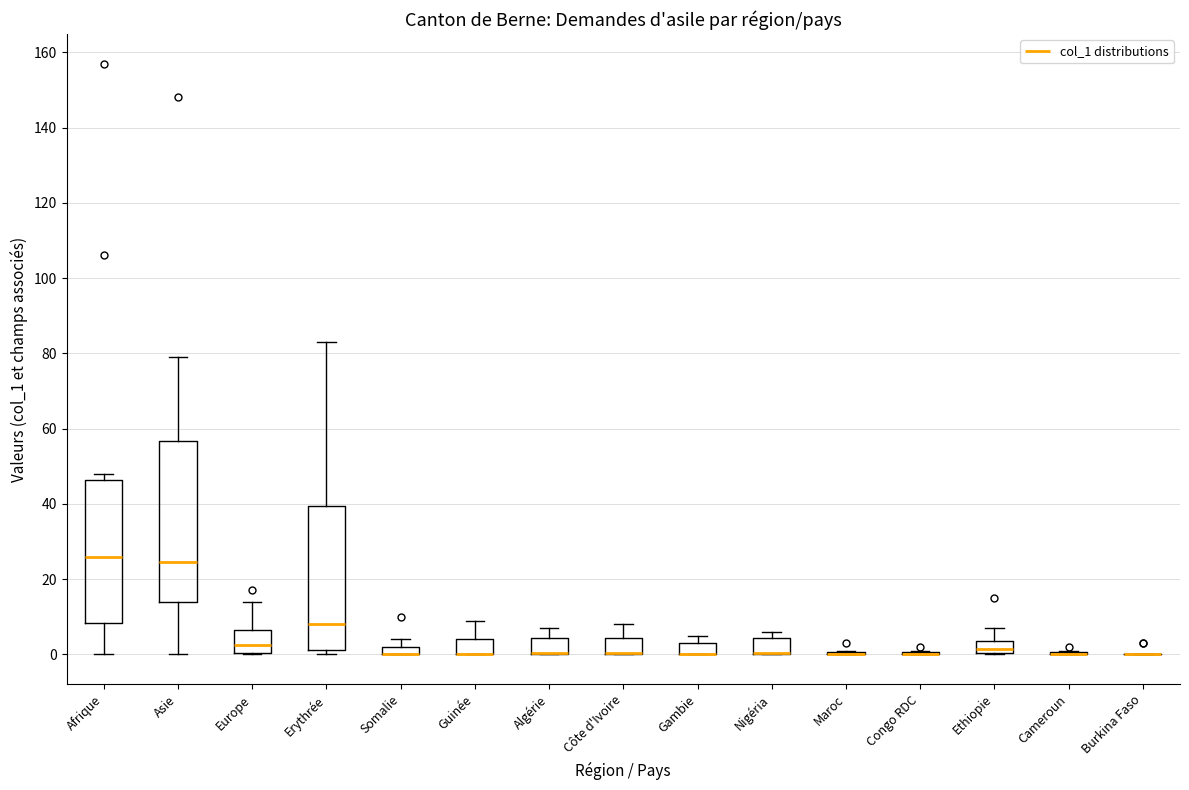

Which box is the tallest, from its lower edge to its upper edge?

Asie